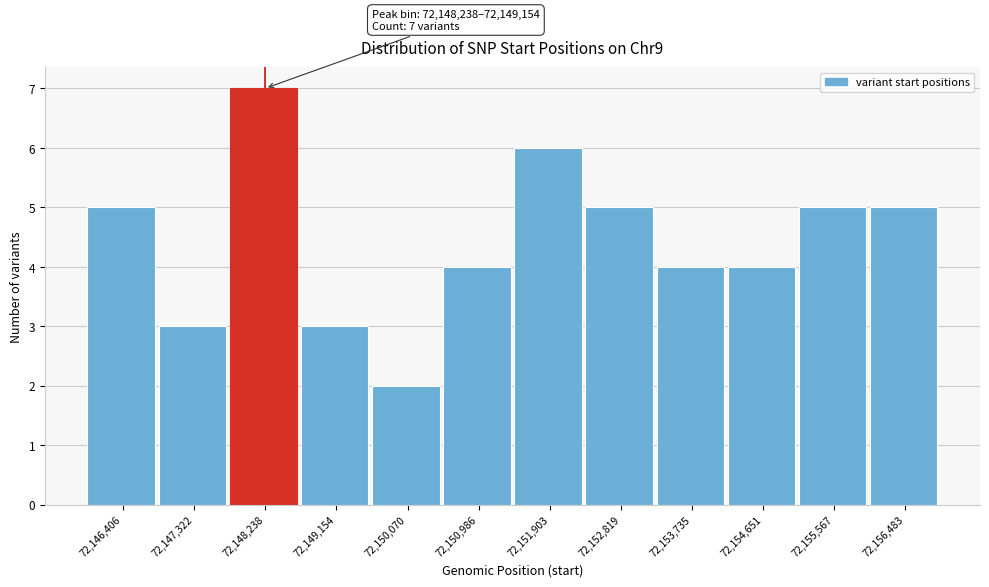

Reading right to left, transcribe all the data shown in this chart.

72,156,483=5	72,155,567=5	72,154,651=4	72,153,735=4	72,152,819=5	72,151,903=6	72,150,986=4	72,150,070=2	72,149,154=3	72,148,238=7	72,147,322=3	72,146,406=5